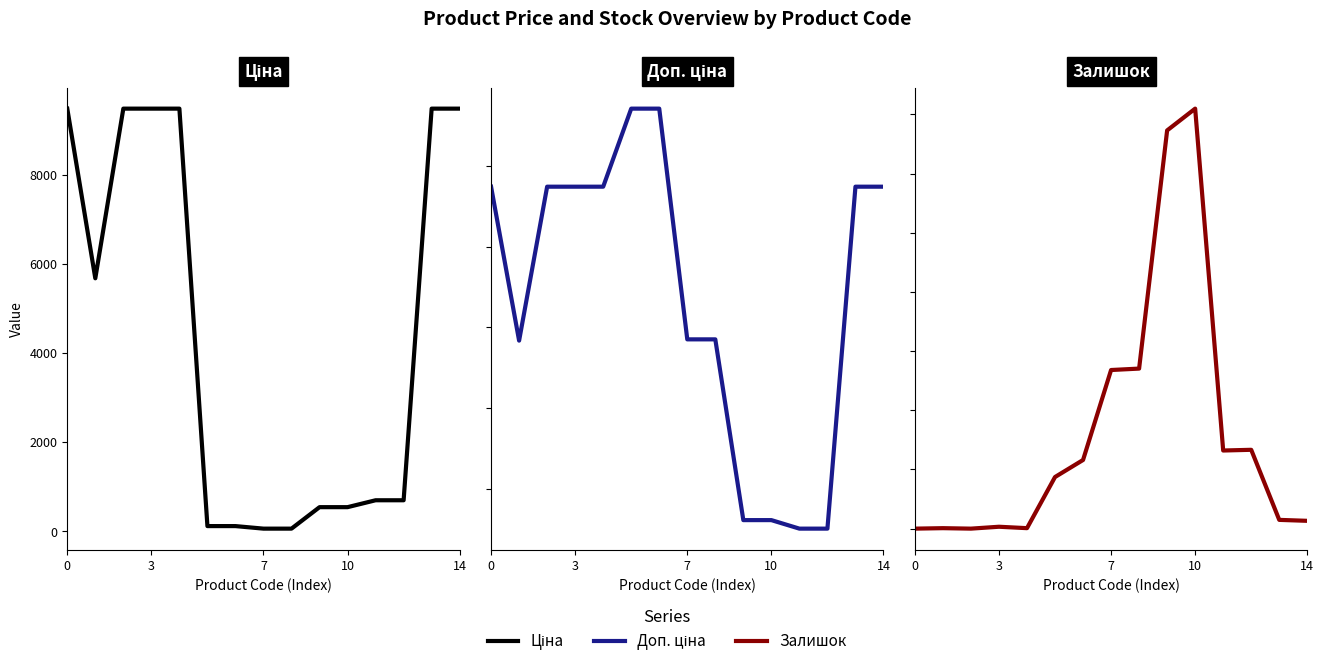

How many lines are shown in the chart?

3